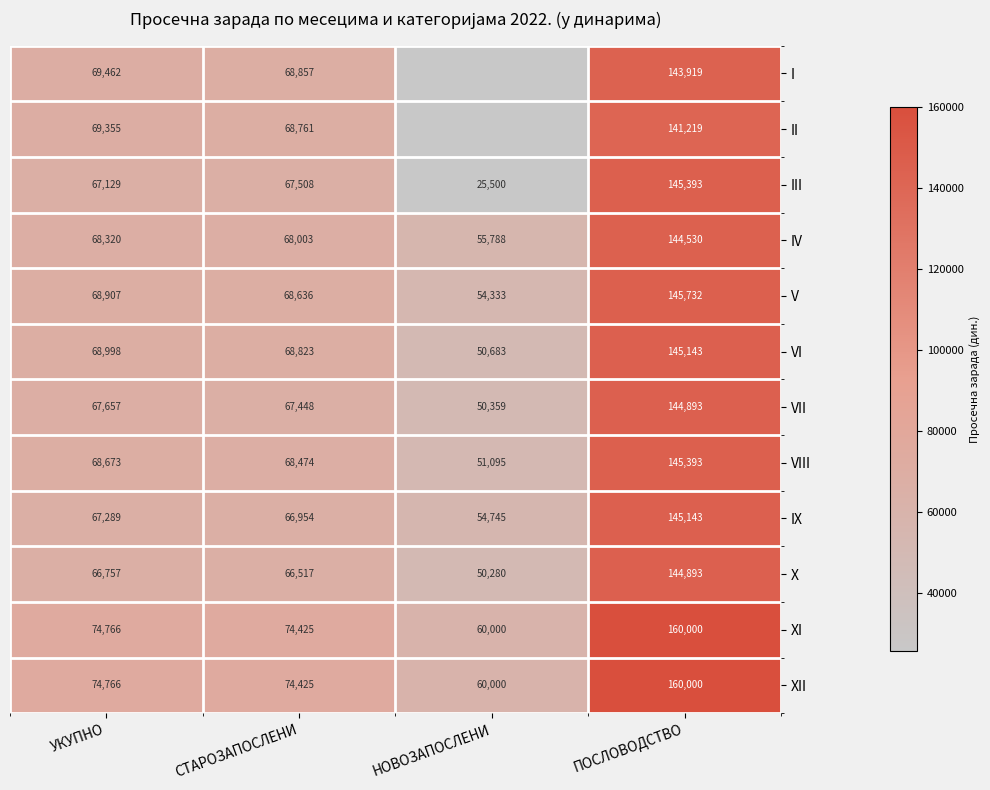

List the labels in order of VI value, smallest first.

НОВОЗАПОСЛЕНИ, СТАРОЗАПОСЛЕНИ, УКУПНО, ПОСЛОВОДСТВО